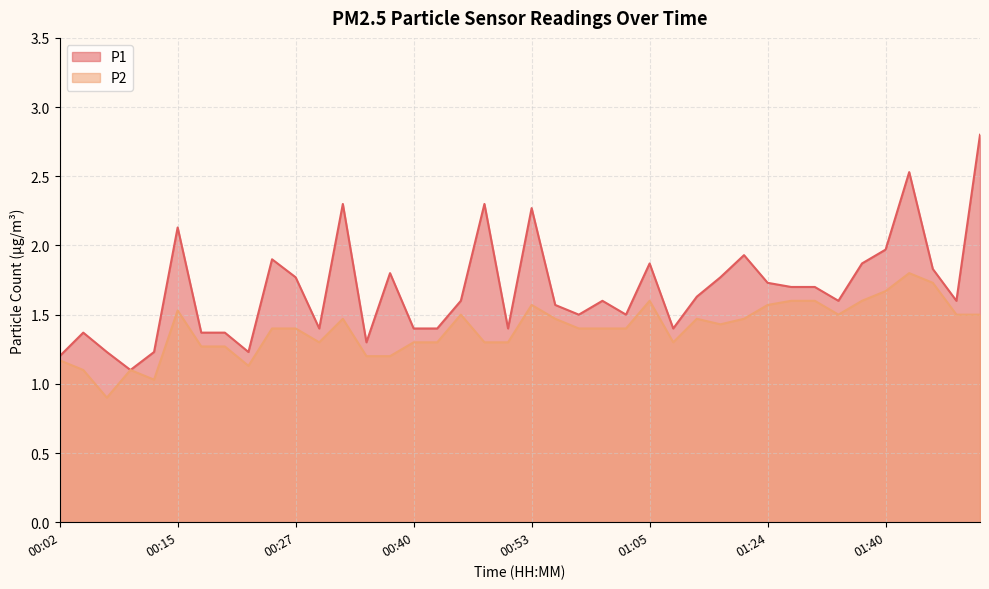

What is the lowest value of the P2 series?

0.9